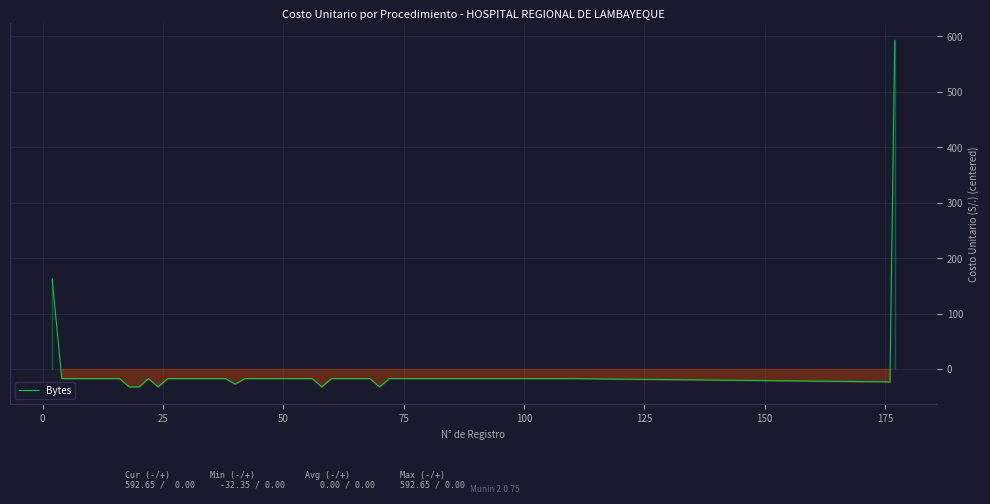

What is the difference between the maximum and minimum values?

625.0